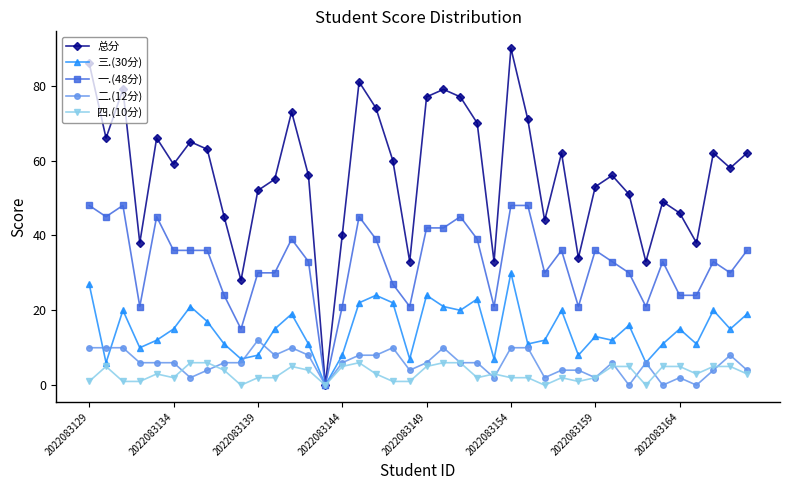

Rank the series by their maximum value, from lowest to highest.

四.(10分), 二.(12分), 三.(30分), 一.(48分), 总分